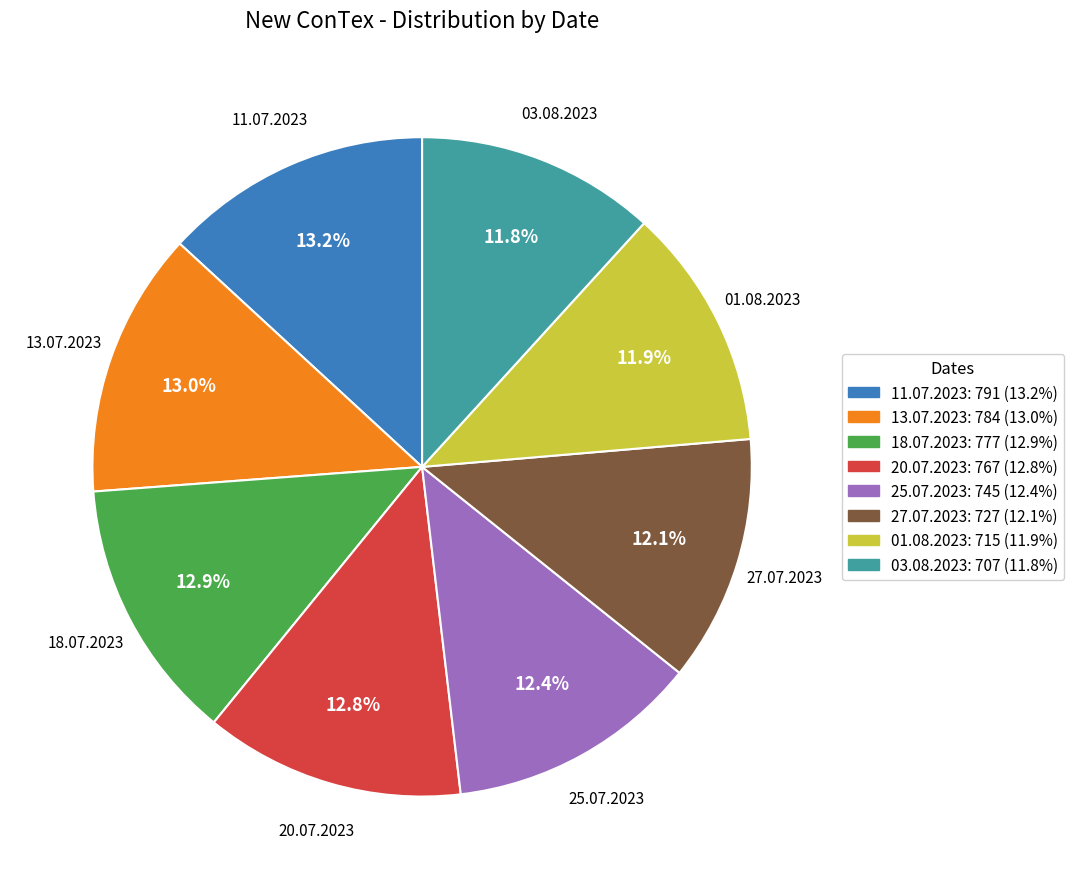

Is it true that 18.07.2023 is 13% of the pie?

True